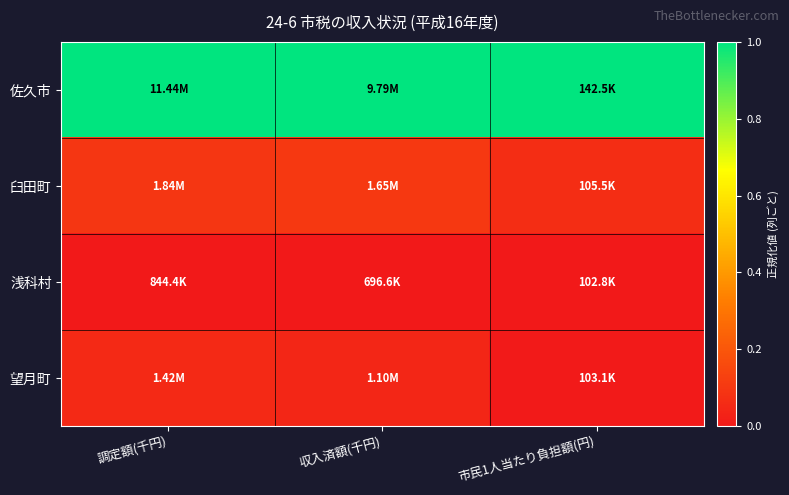

List the series in order of their peak value, highest first.

佐久市, 臼田町, 望月町, 浅科村